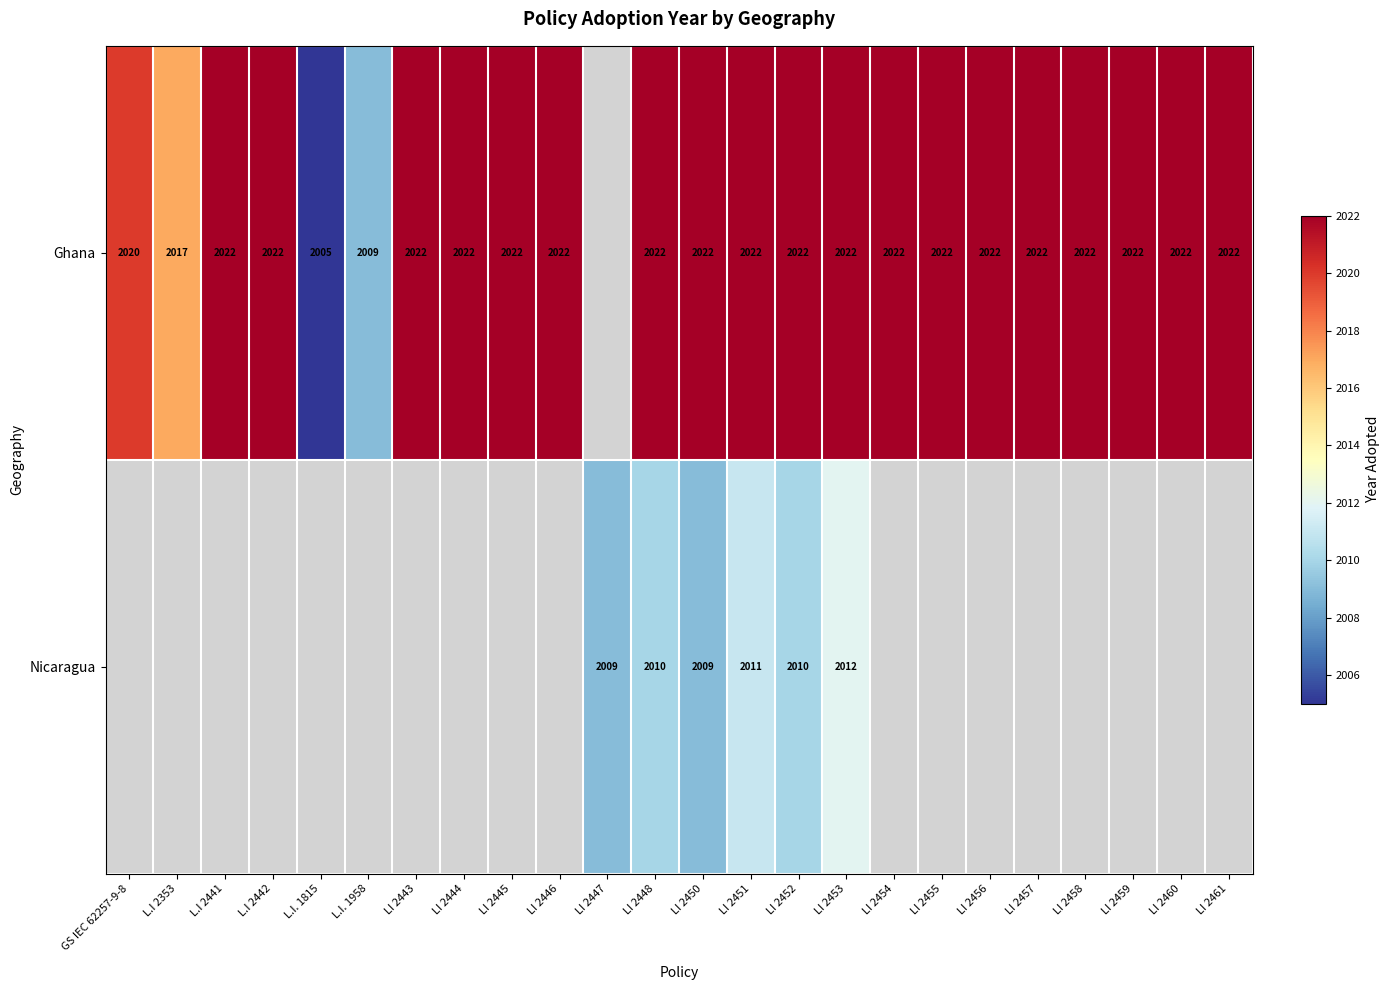

The Ghana series shows 2022 at LI 2458. True or false?

True